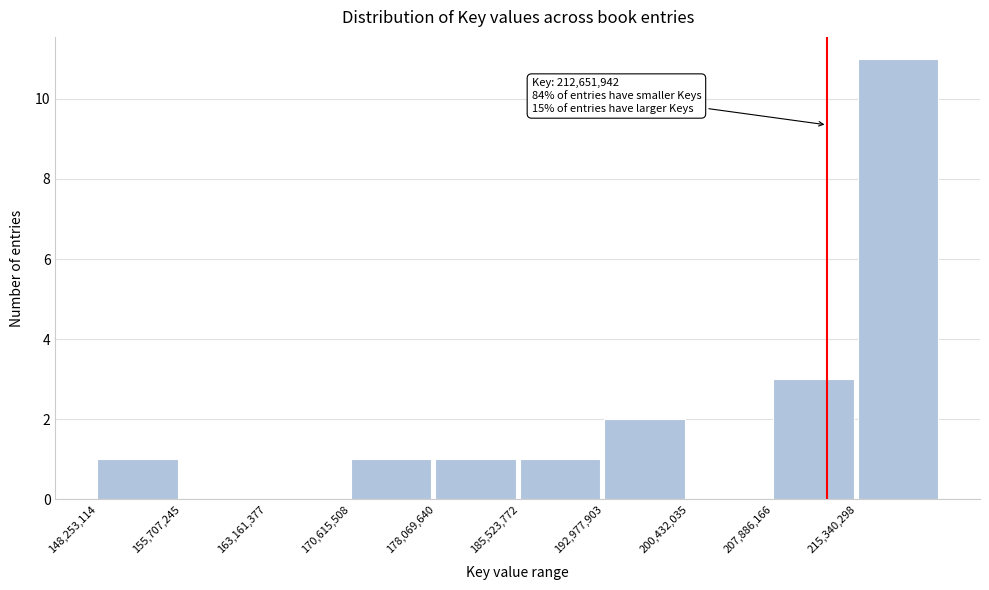

Which range on the x-axis has the tallest bar?

215000000 to 223000000